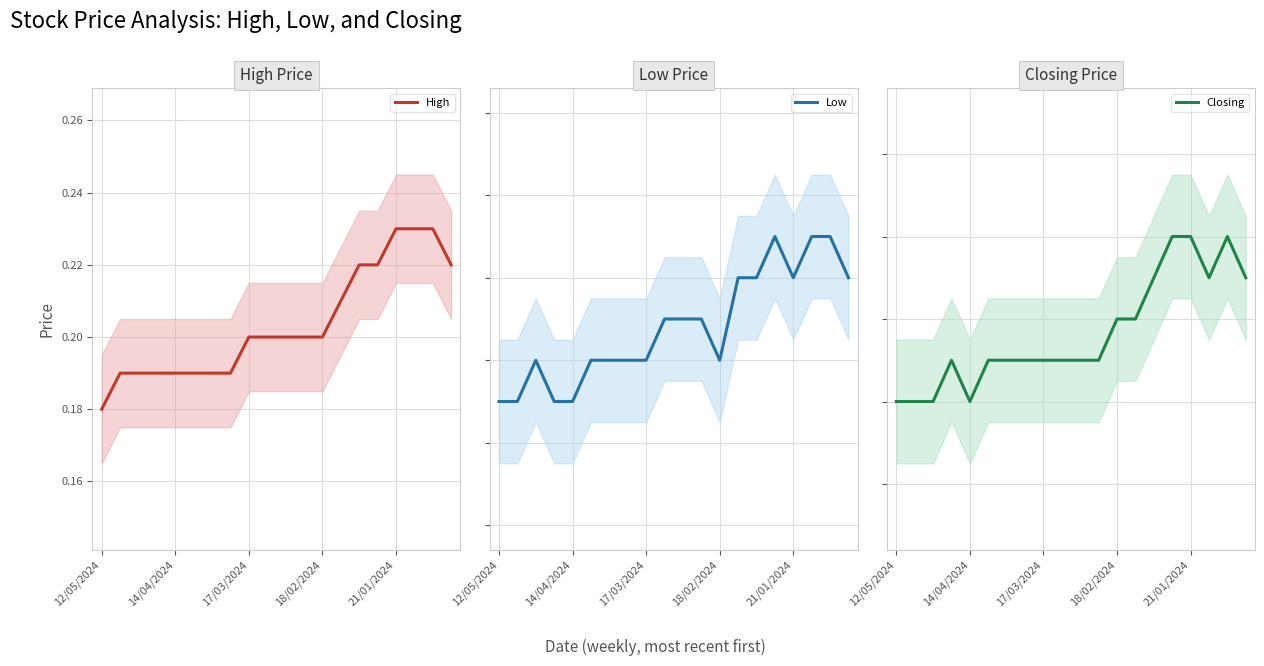

At which label does High reach its minimum?

12/05/2024